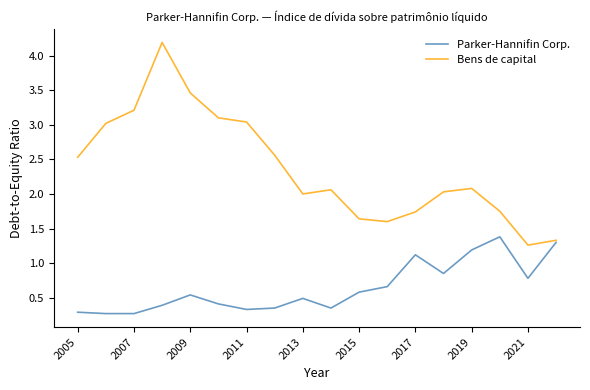

Which series has the largest total across all categories?

Bens de capital